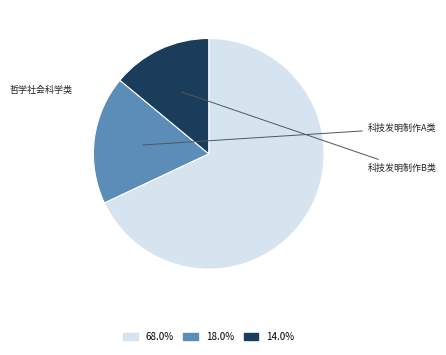

Is there a majority slice in this chart?

Yes